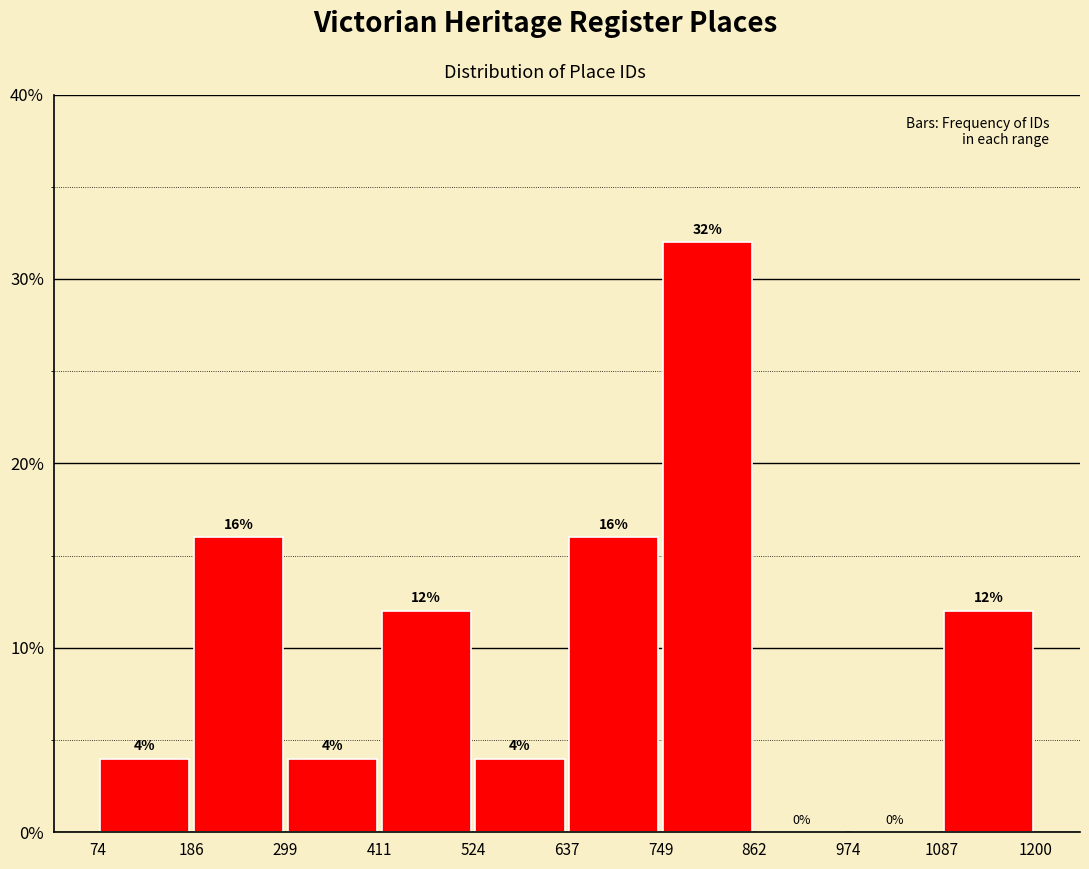

Reading left to right, list every bar in this chart as the range it spans on the x-axis followed by its height.

74 to 186: 4
186 to 299: 16
299 to 411: 4
411 to 524: 12
524 to 637: 4
637 to 749: 16
749 to 862: 32
862 to 974: 0
974 to 1087: 0
1087 to 1200: 12